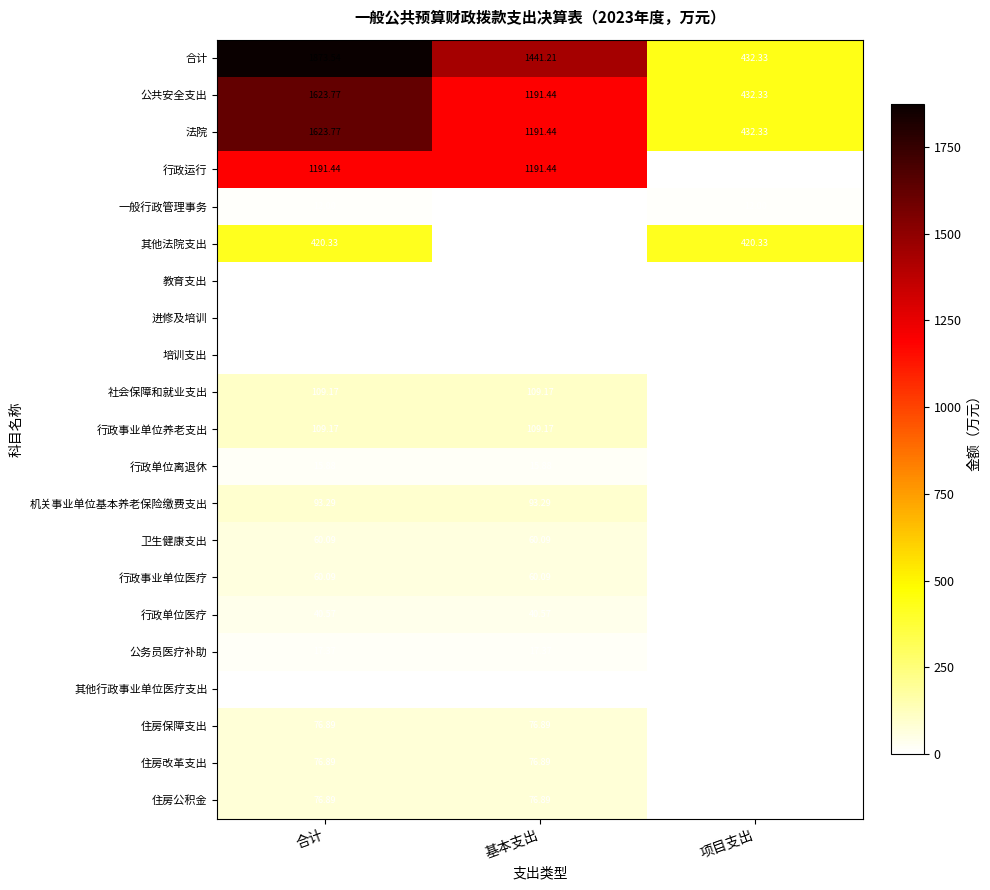

At how many categories does at least one series exceed 1364?

2